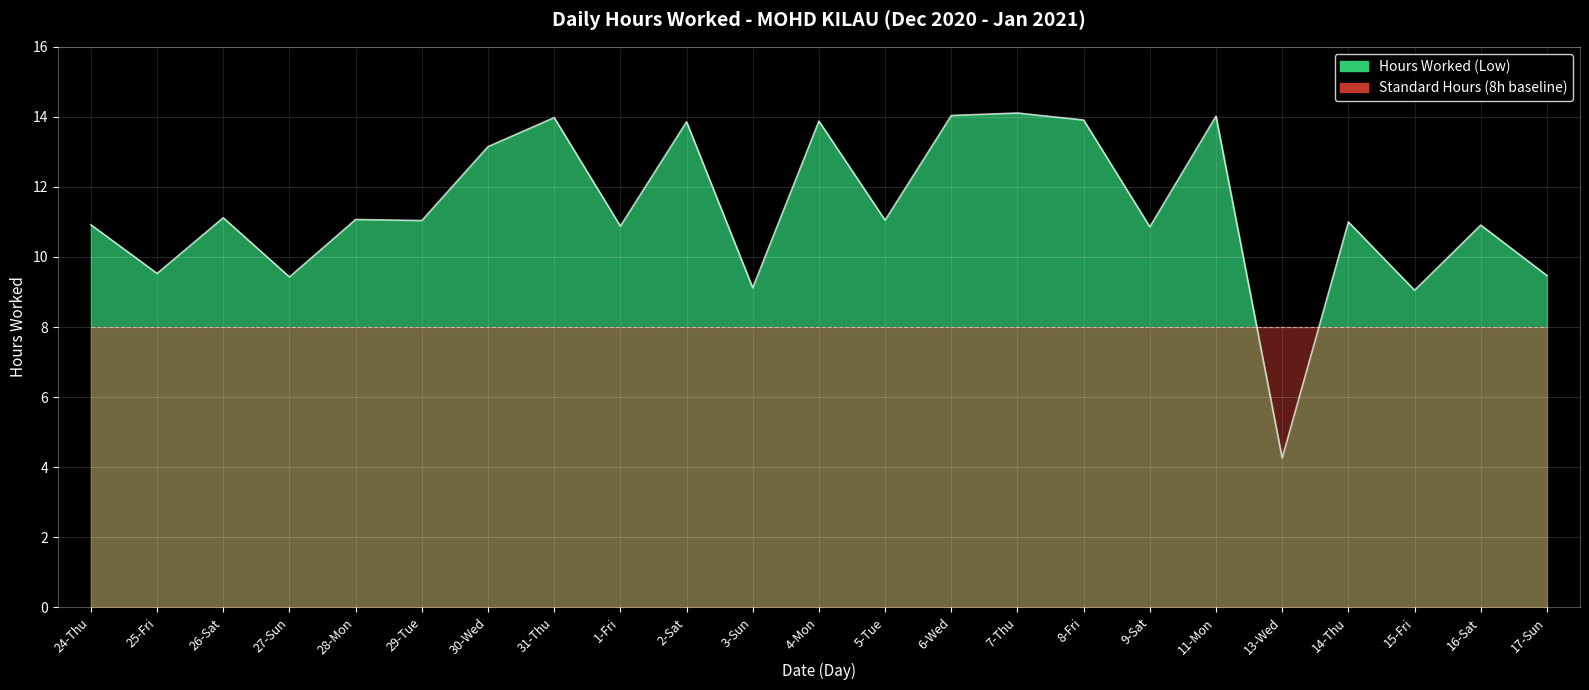

Between 29-Tue and 25-Fri, which is larger?

29-Tue